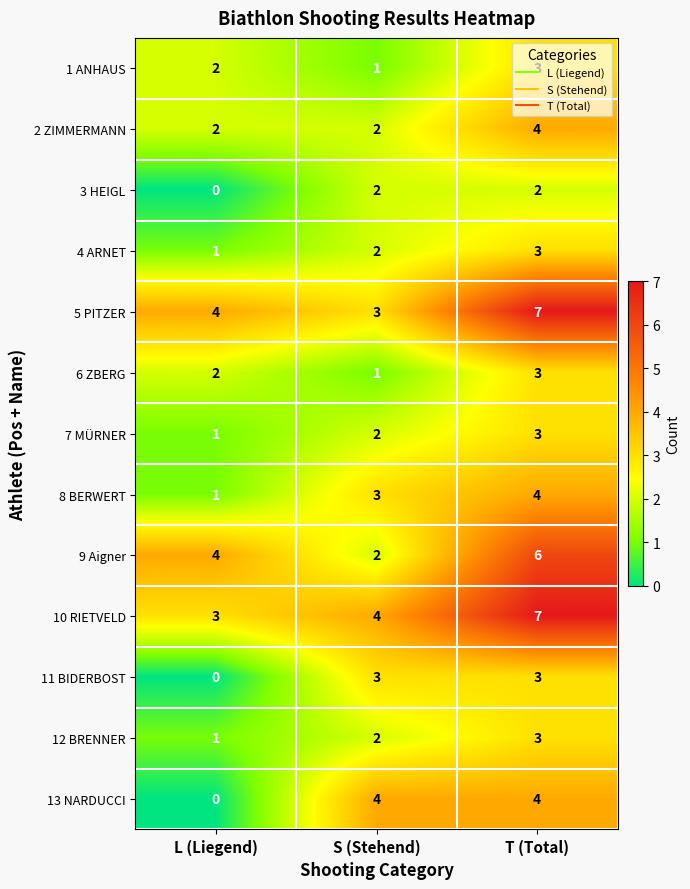

What is the spread (max minus min) of values at S (Stehend)?

3